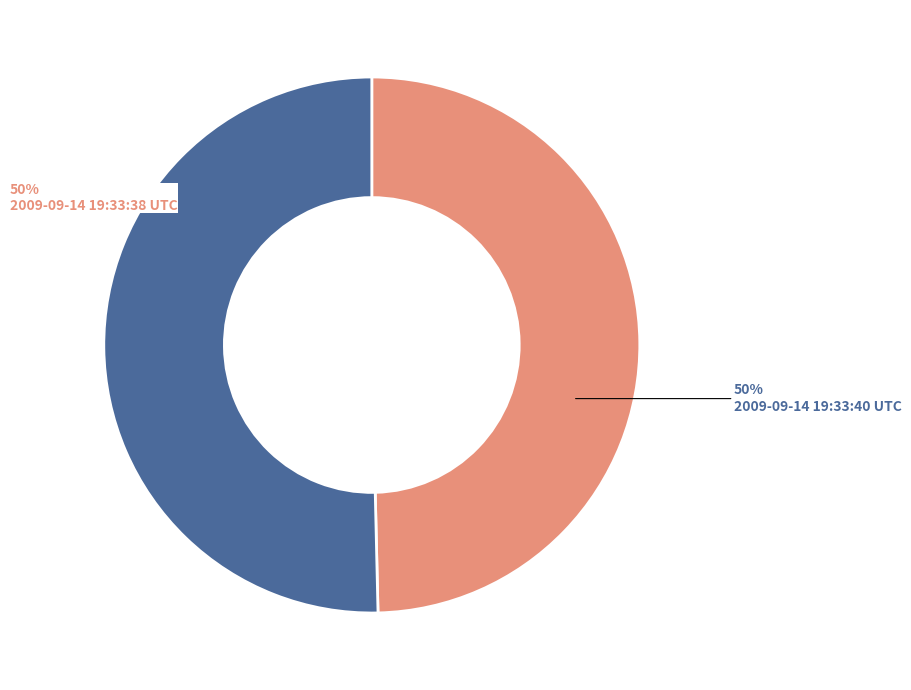

To the nearest percent, what is the average slice percentage?

50%